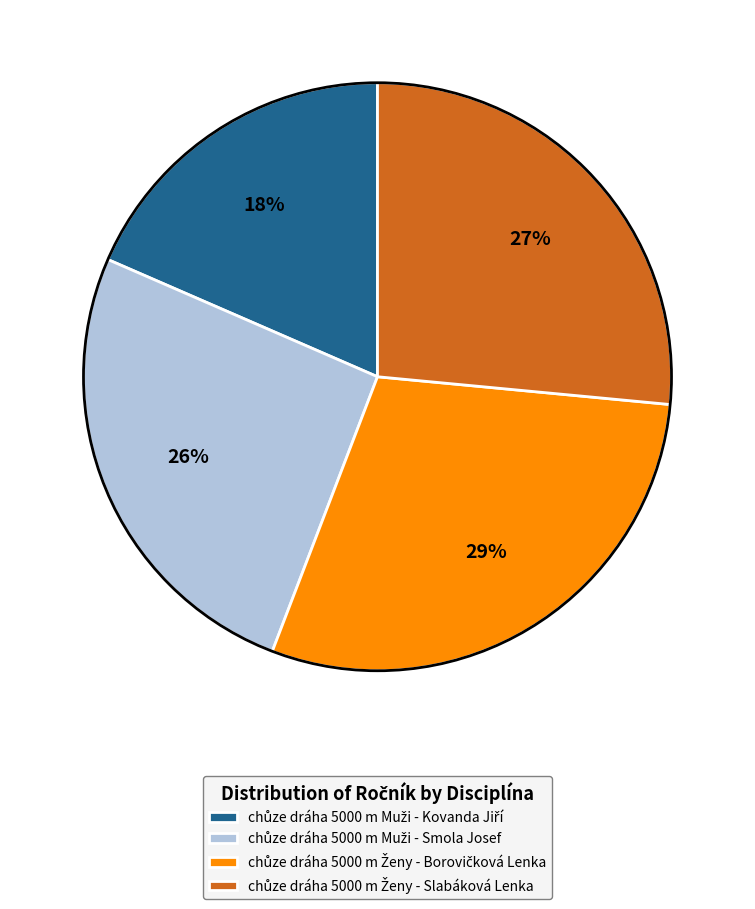

To the nearest percent, what is the difference between the largest and smallest slice percentages?

11%